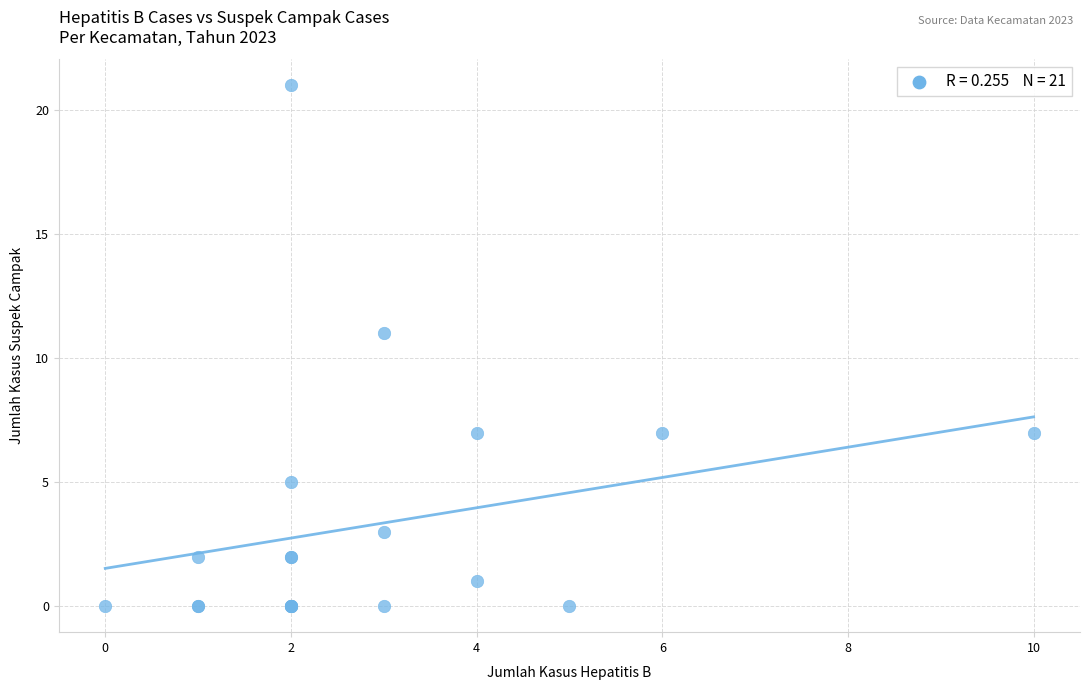

What Y value in the scatter plot is closest to 10?

11